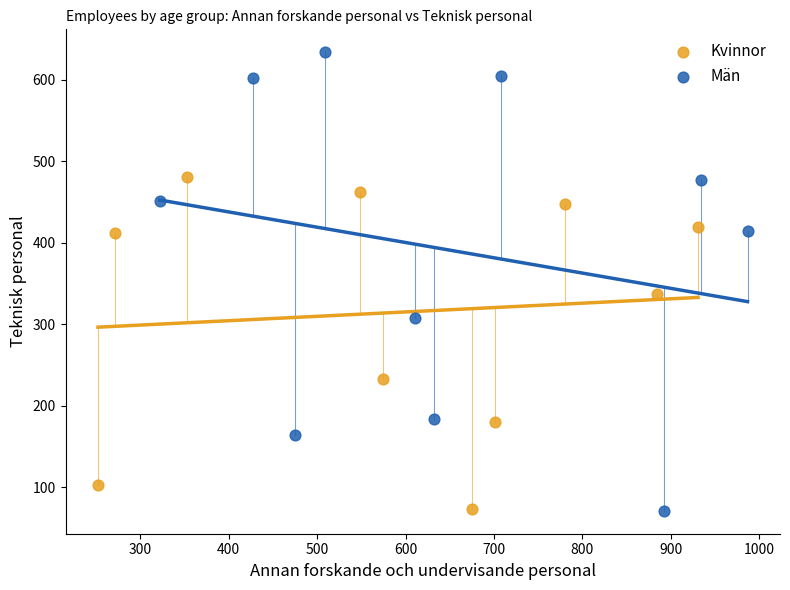

Which series contains the highest Y value?

Män